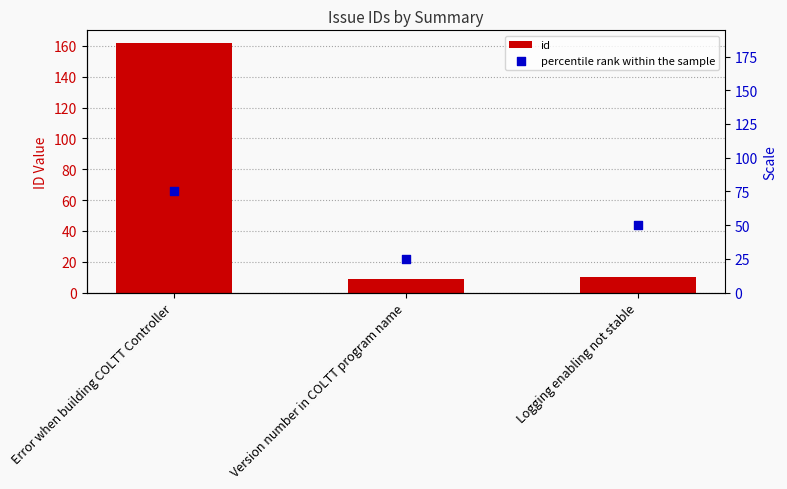

Which series has the largest total across all categories?

id